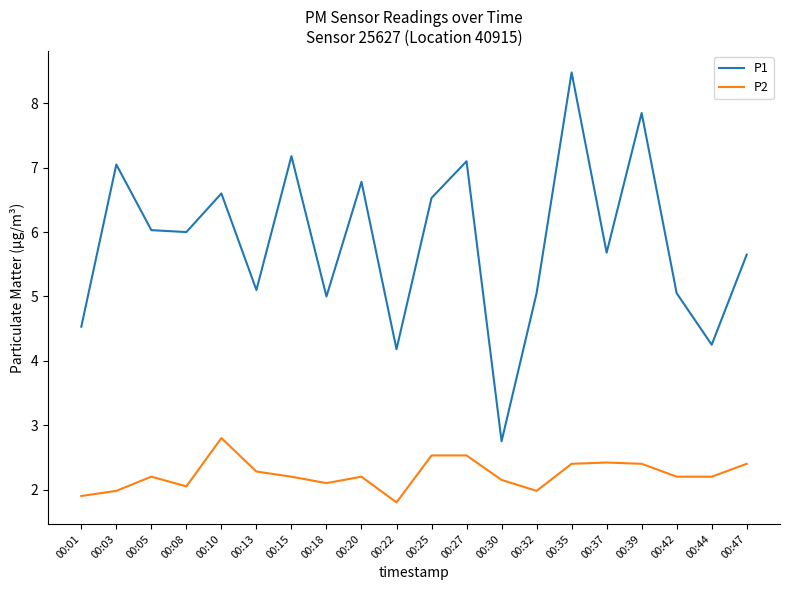

List the series in order of their overall mean, highest first.

P1, P2